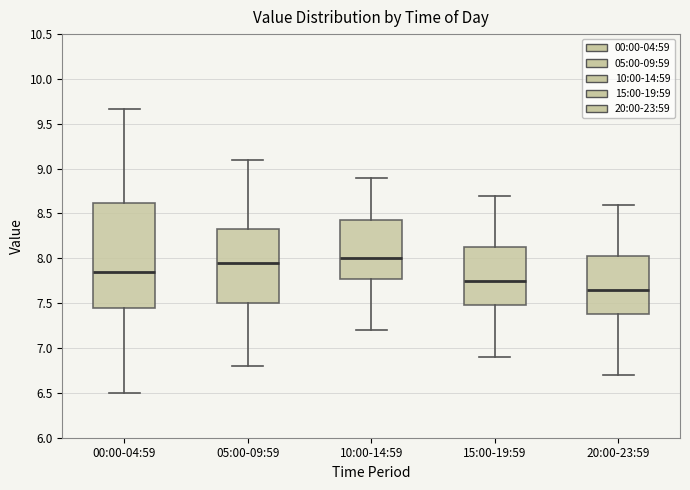

Reading left to right, read every box against the y-axis: the position of its median line, the range the box covers, and the ends of its whiskers. The values are not printed on the chart, so give them approximately, as read against the axis.

00:00-04:59: median 7.85, box 7.45 to 8.60, whiskers 6.50 to 9.65
05:00-09:59: median 7.95, box 7.50 to 8.35, whiskers 6.80 to 9.10
10:00-14:59: median 8.00, box 7.80 to 8.45, whiskers 7.20 to 8.90
15:00-19:59: median 7.75, box 7.50 to 8.15, whiskers 6.90 to 8.70
20:00-23:59: median 7.65, box 7.40 to 8.05, whiskers 6.70 to 8.60